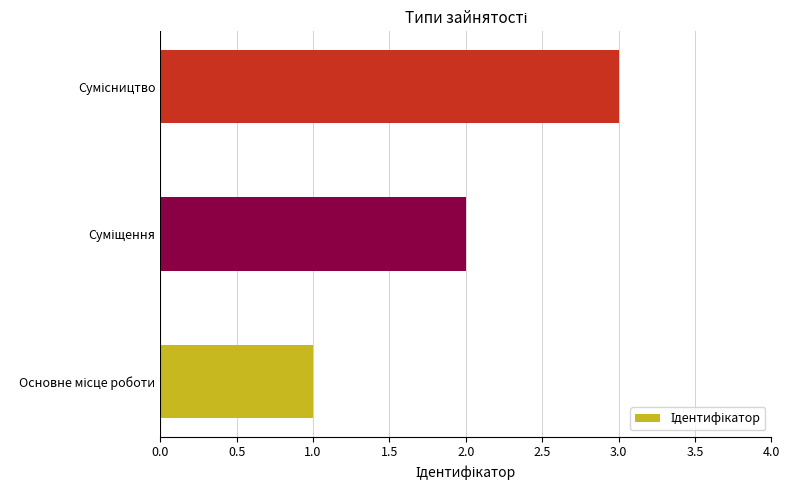

What is the sum of all values?

6